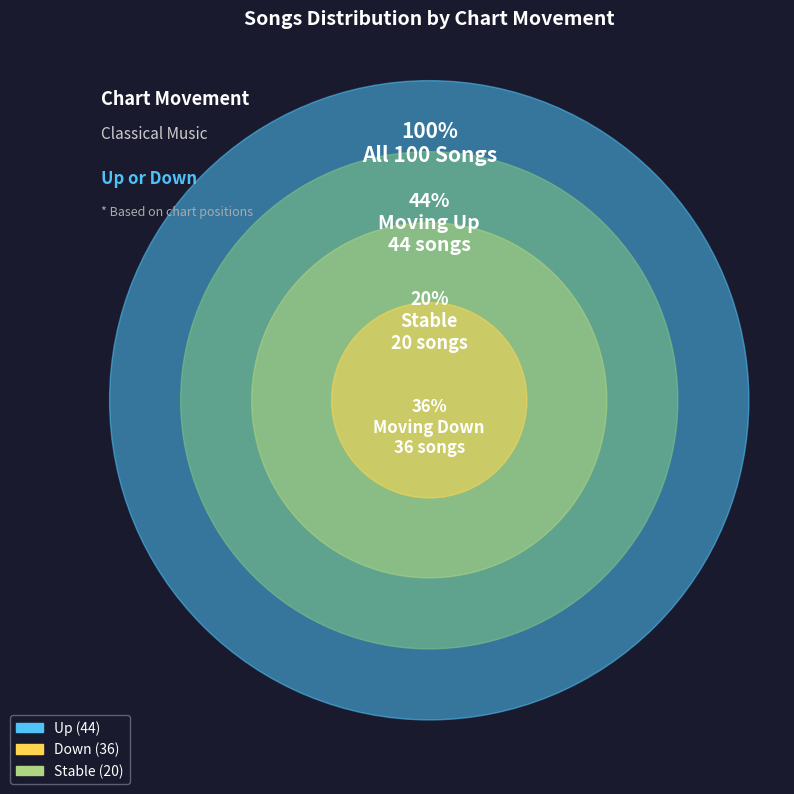

Does any single category account for the majority?

No